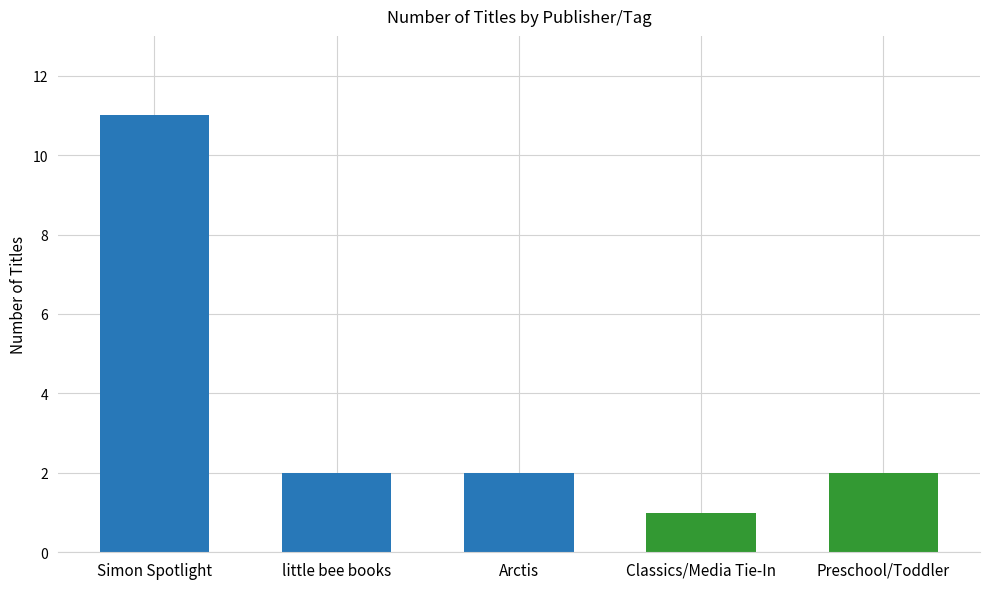

How many distinct data groups are displayed?

1